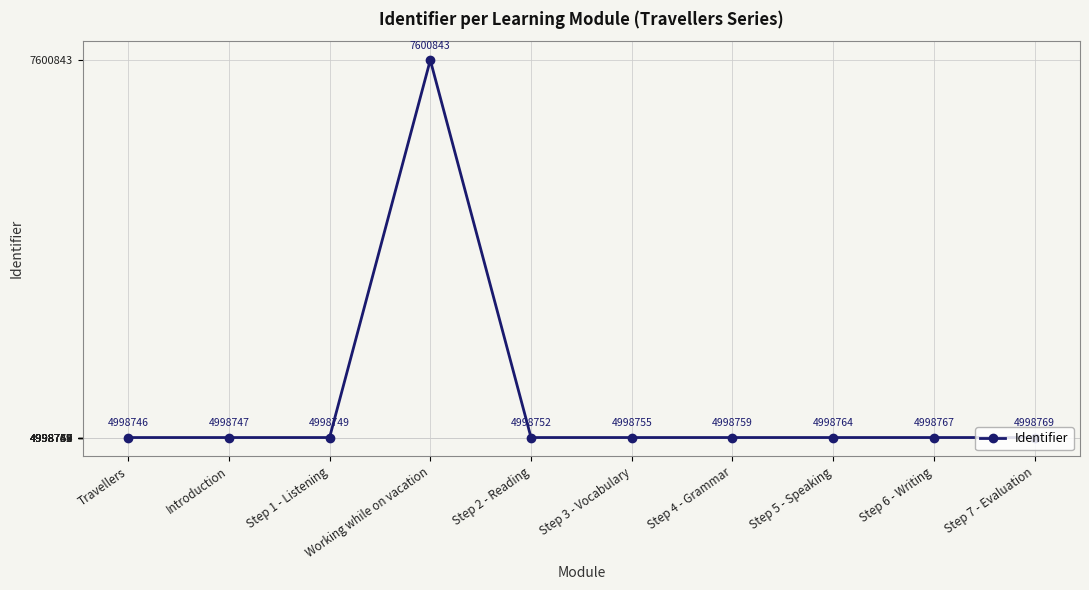

Which has a higher value, Working while on vacation or Step 3 - Vocabulary?

Working while on vacation